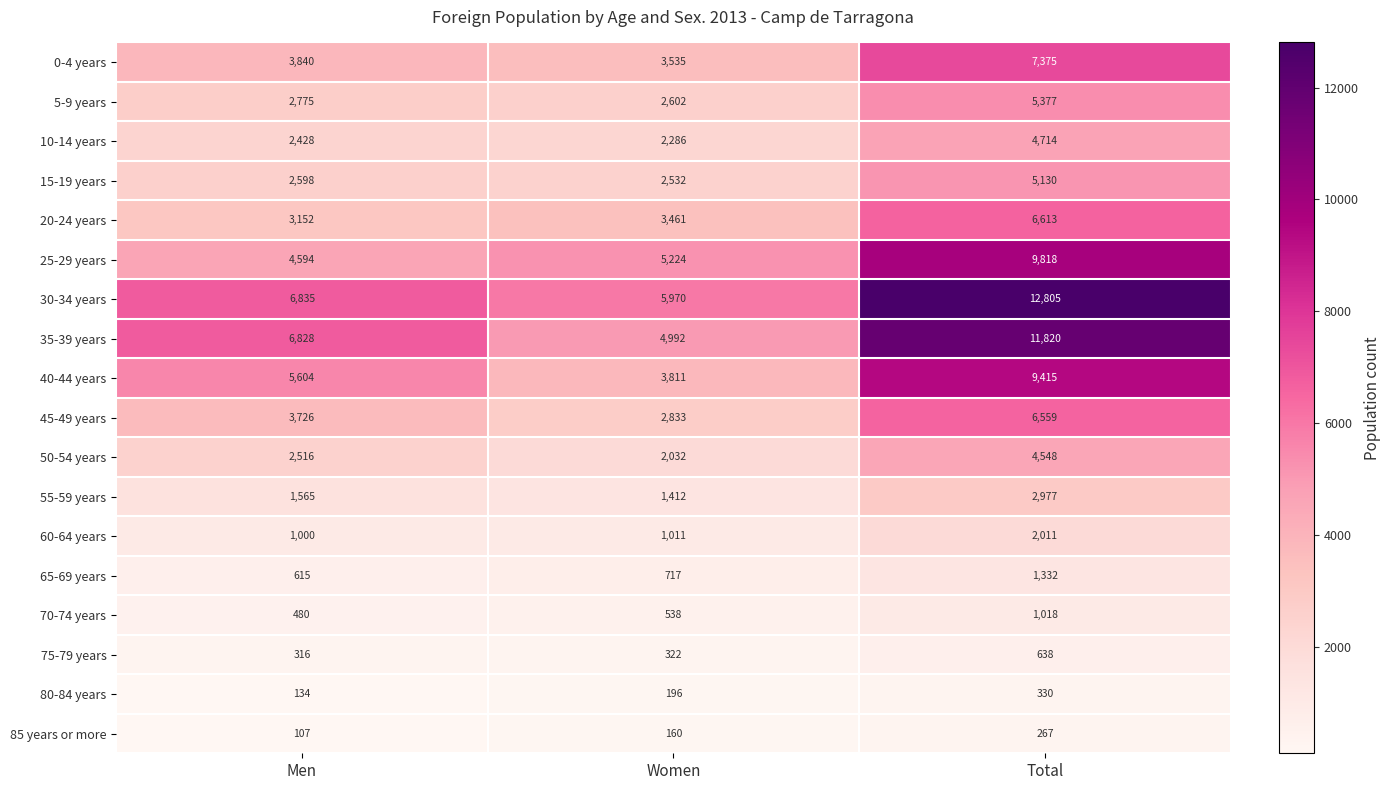

What is the difference between the maximum and minimum values in the 60-64 years series?

1011